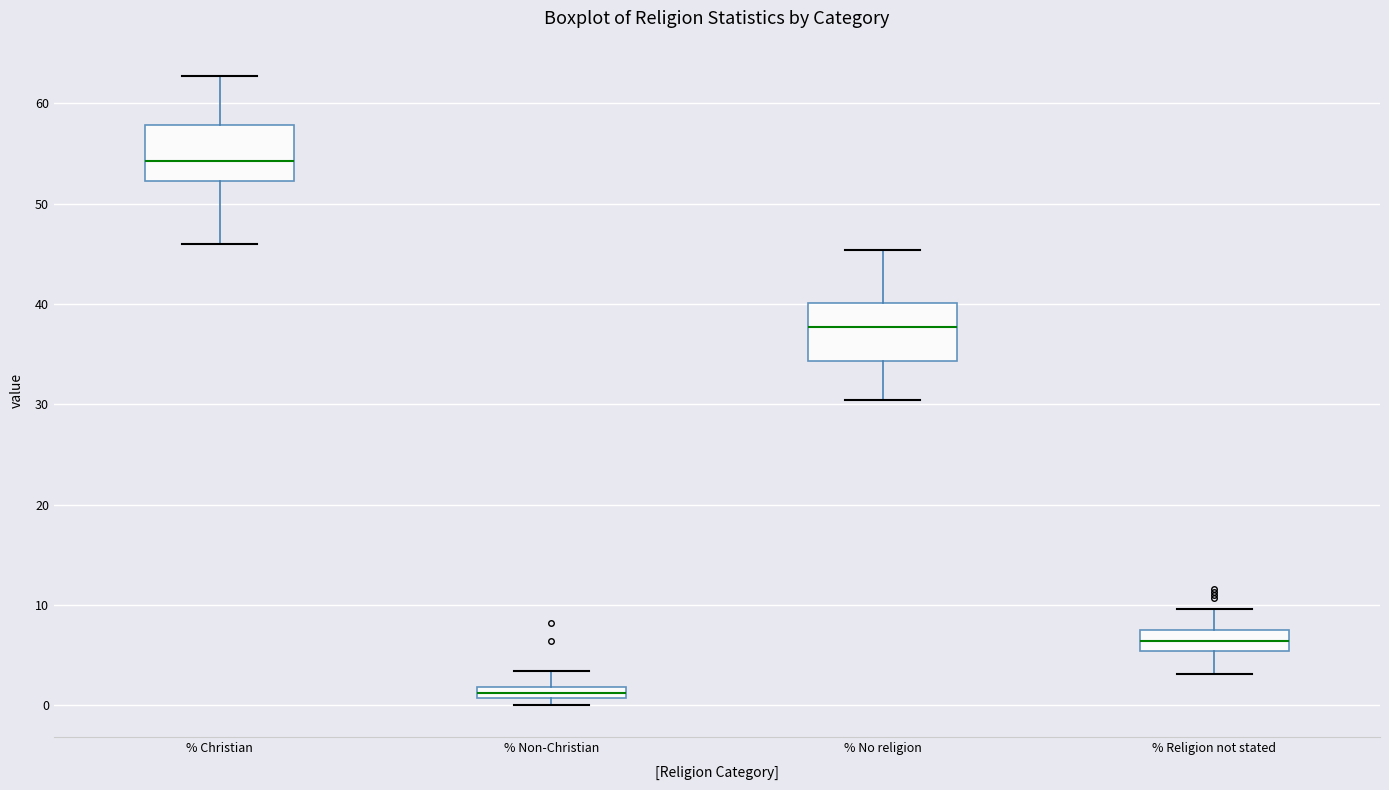

Where does the lower whisker of the box for % Christian end on the y-axis? The values are not printed on the chart, so give them approximately, as read against the axis.

46